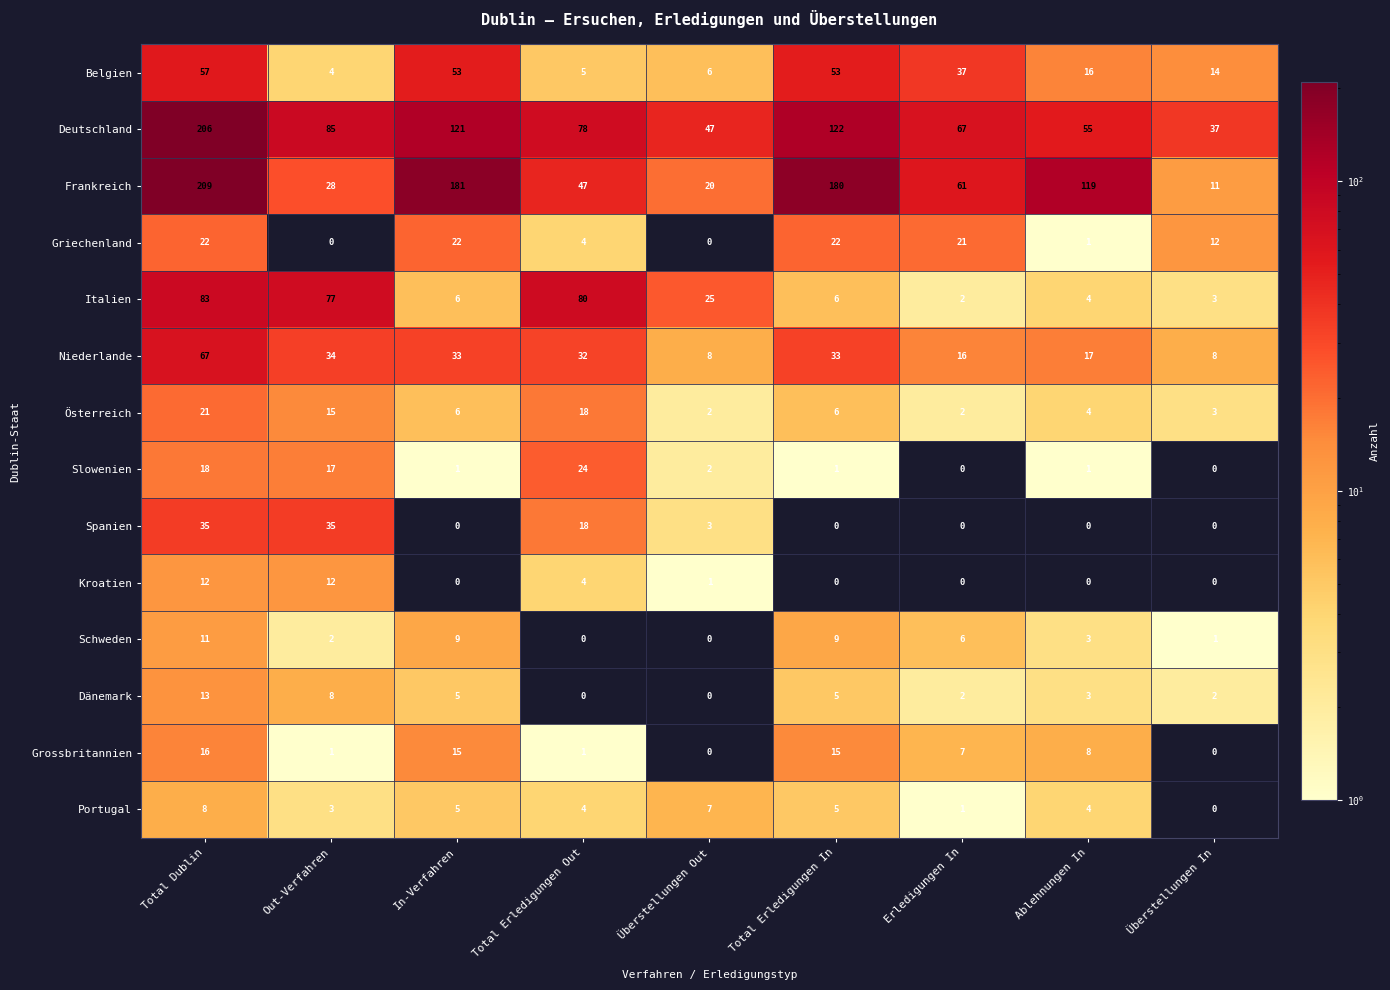

List the series in order of their peak value, highest first.

Frankreich, Deutschland, Italien, Niederlande, Belgien, Spanien, Slowenien, Griechenland, Österreich, Grossbritannien, Dänemark, Kroatien, Schweden, Portugal